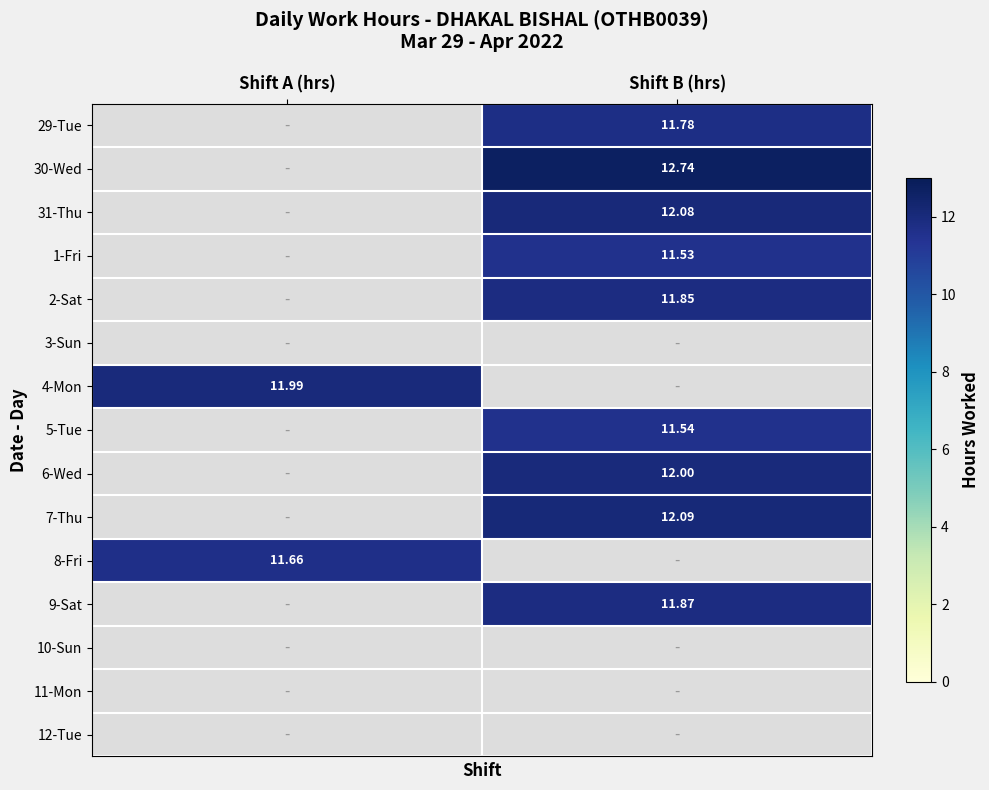

Is the value of 1-Fri at Shift B (hrs) greater than the value of 31-Thu at Shift B (hrs)?

No